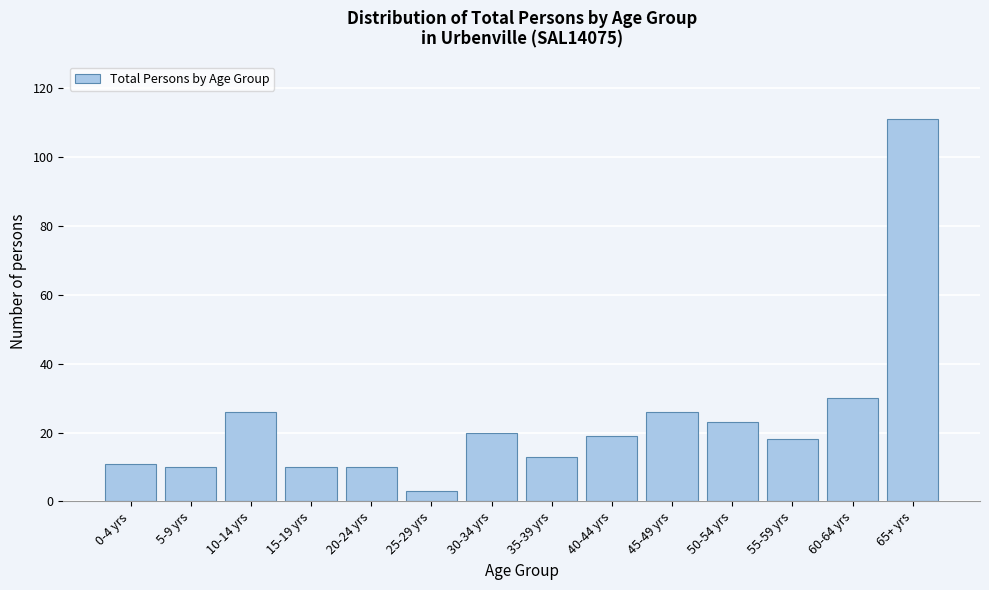

Reading left to right, transcribe all the data shown in this chart.

11	10	26	10	10	3	20	13	19	26	23	18	30	111